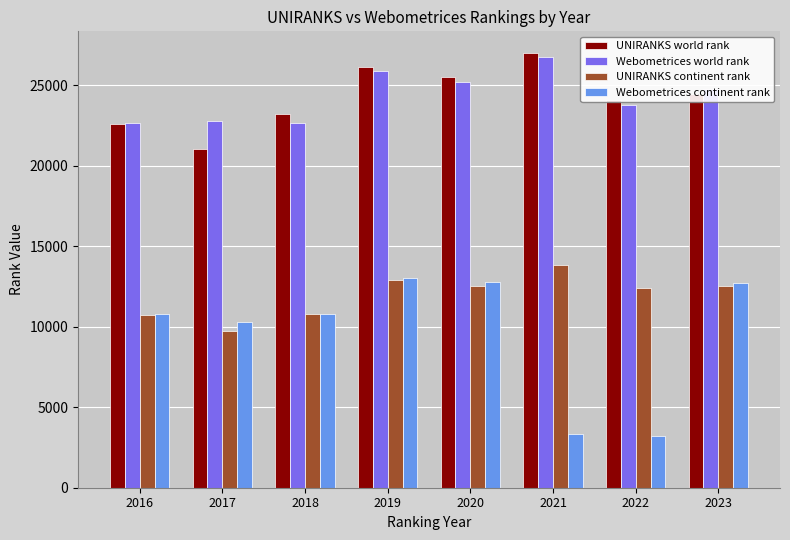

Where is UNIRANKS continent rank nearest to the value 11791?

2022